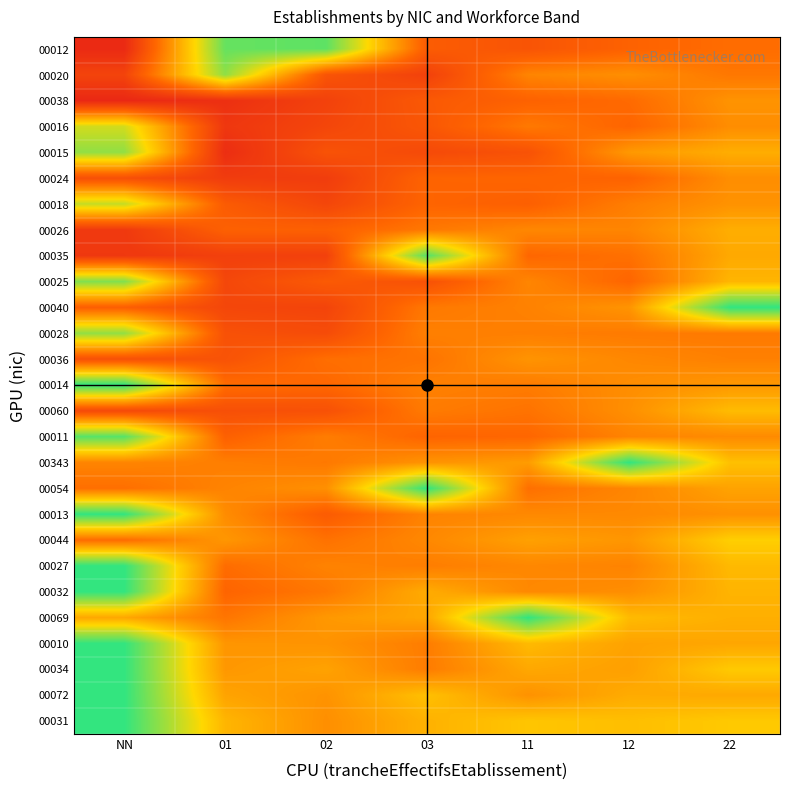

What is the total value across all series at 22?

21.3